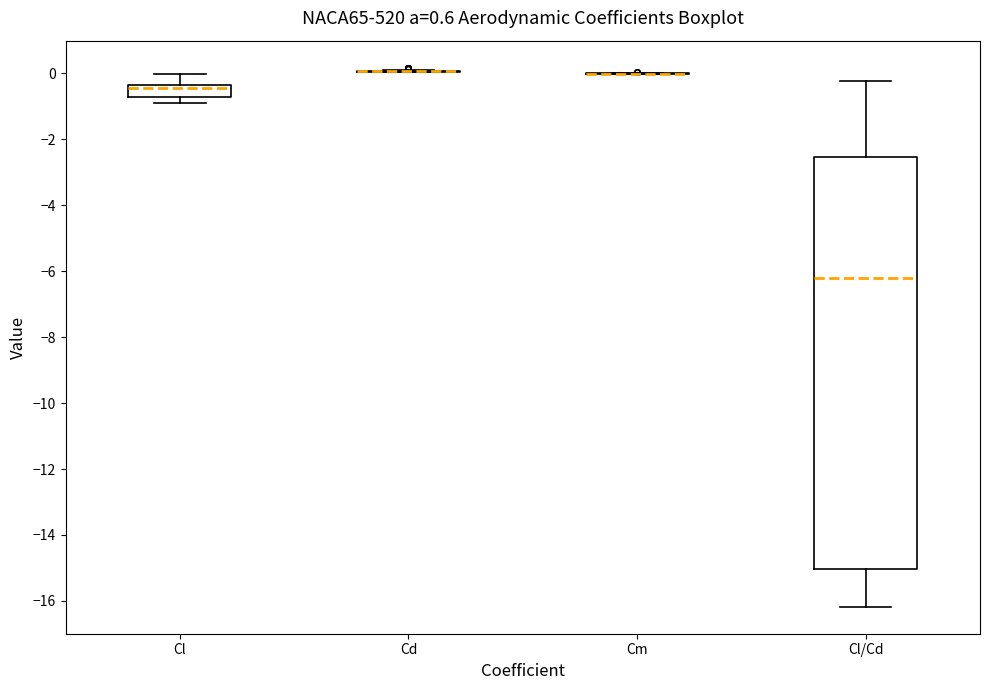

Reading left to right, read every box against the y-axis: the position of its median line, the range the box covers, and the ends of its whiskers. The values are not printed on the chart, so give them approximately, as read against the axis.

Cl: median -0.4 (just below the box's upper edge), box -0.8 to -0.4, whiskers -1.0 to 0.0
Cd: box collapsed to a line at 0.0, whiskers 0.0 to 0.0
Cm: box collapsed to a line at 0.0, whiskers 0.0 to 0.0
Cl/Cd: median -6.2, box -15.0 to -2.6, whiskers -16.2 to -0.2